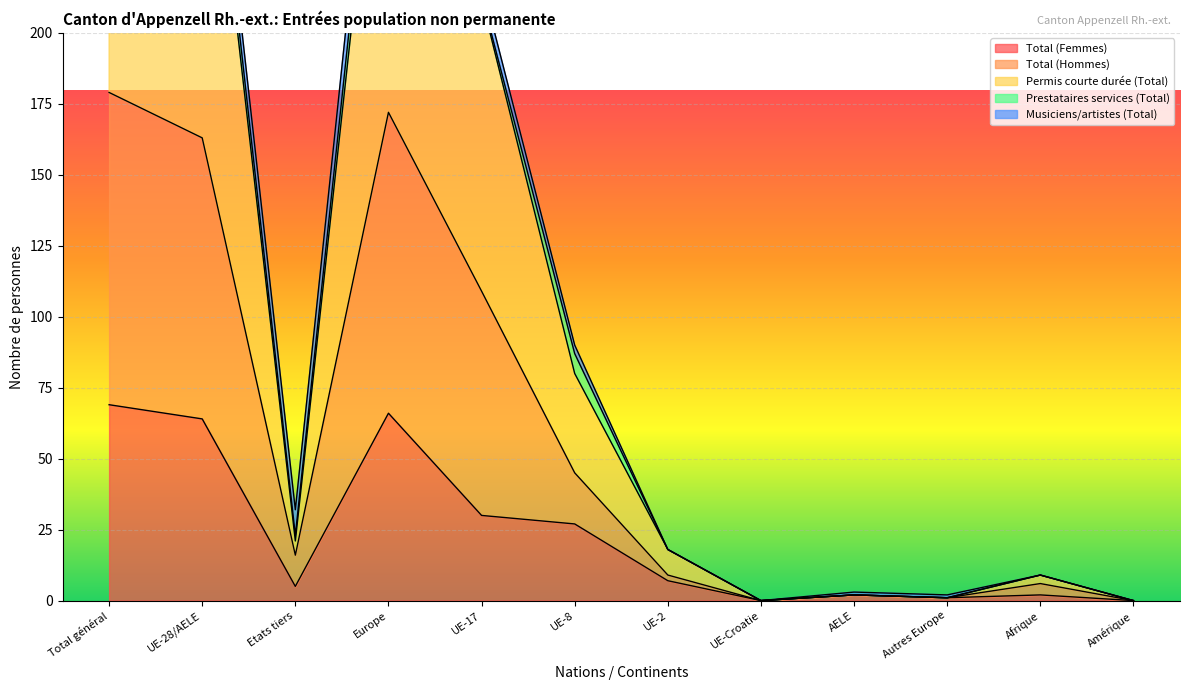

What is the total value across all series at Europe?

718